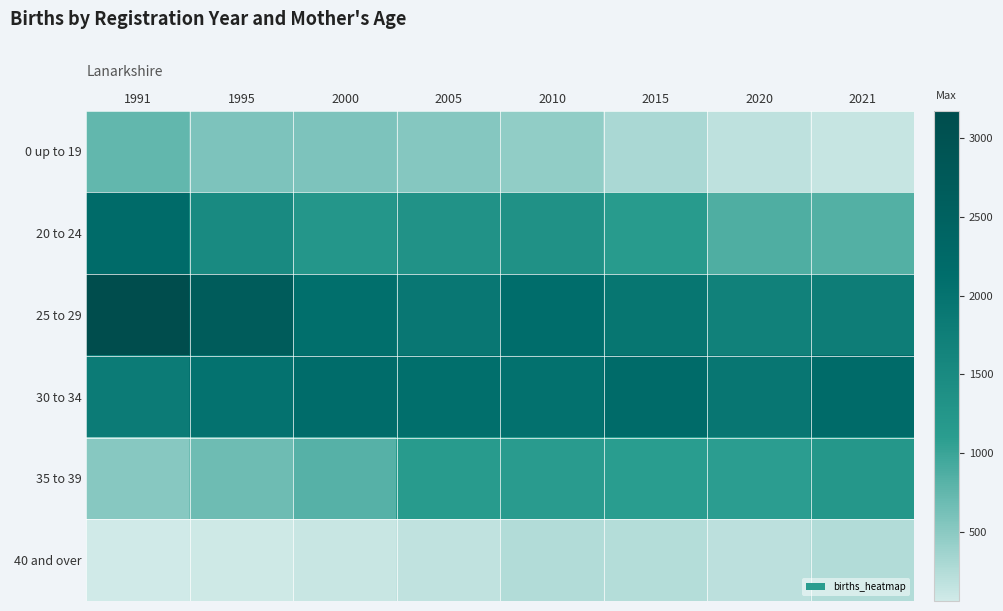

Which series changed the most between 1995 and 2000?

25 to 29